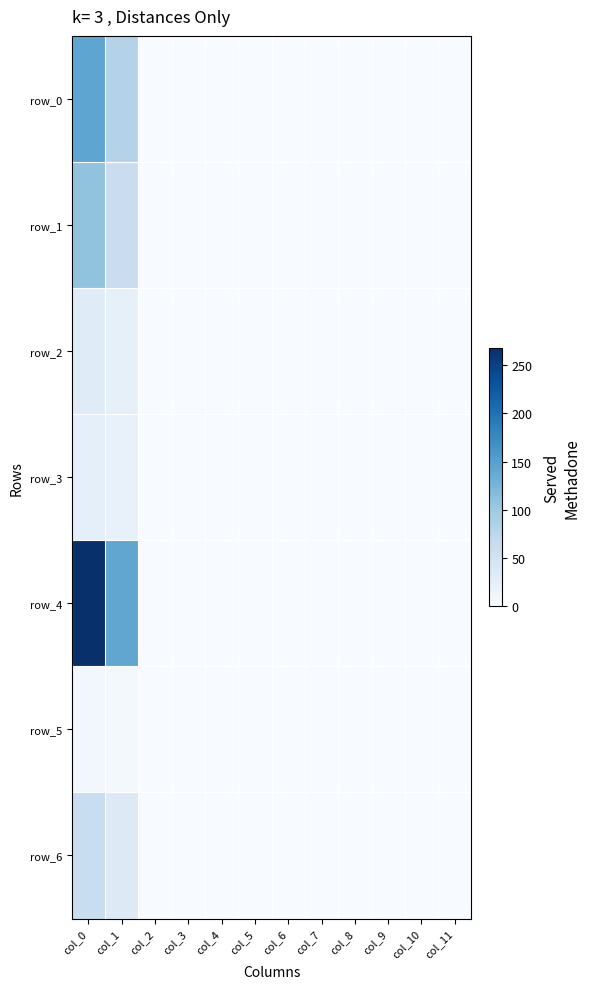

Read the row_4 value at col_0.

267.6